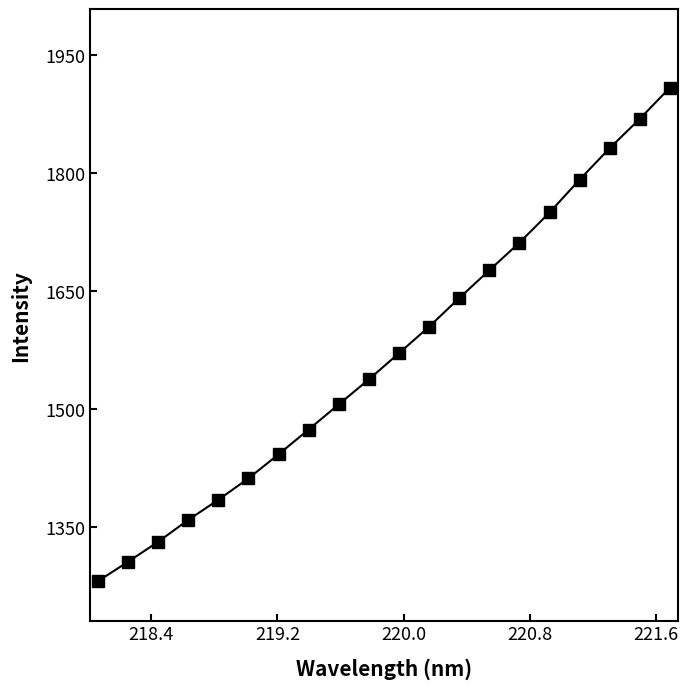

True or false: the data has more than 0 interior local peaks.

False